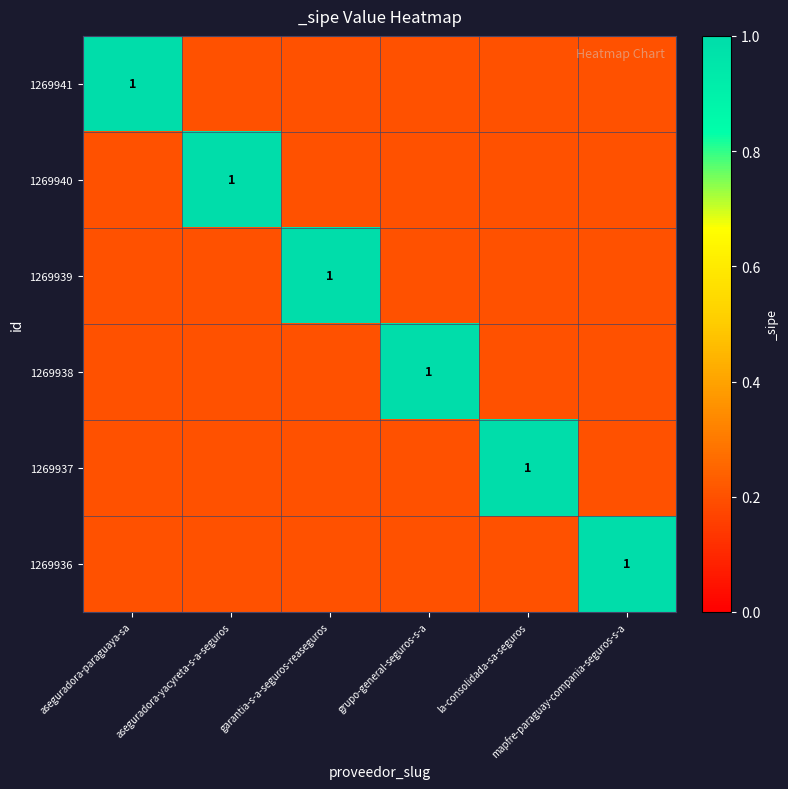

What is the maximum value shown in the chart?

1.0